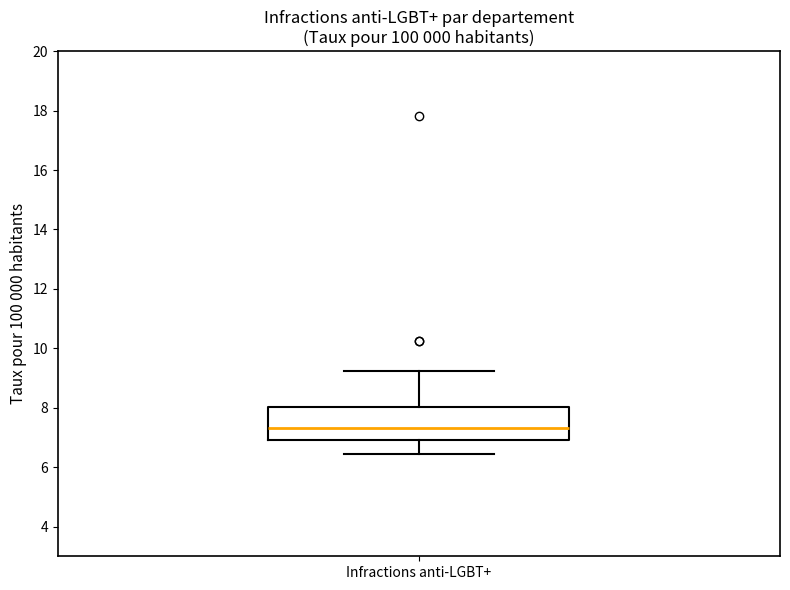

Where is the lower edge of the box for Infractions anti-LGBT+ on the y-axis? The values are not printed on the chart, so give them approximately, as read against the axis.

7.0